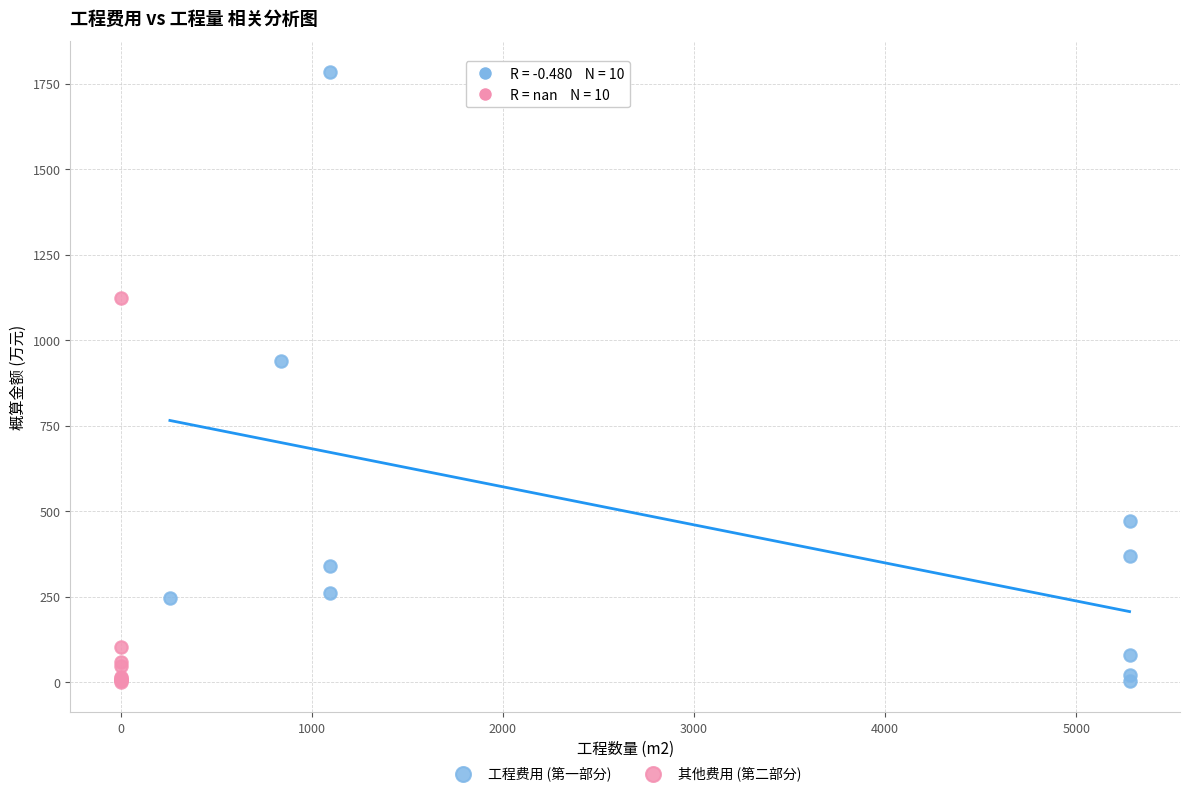

Which series has the largest Y range (max minus min)?

工程费用 (第一部分)